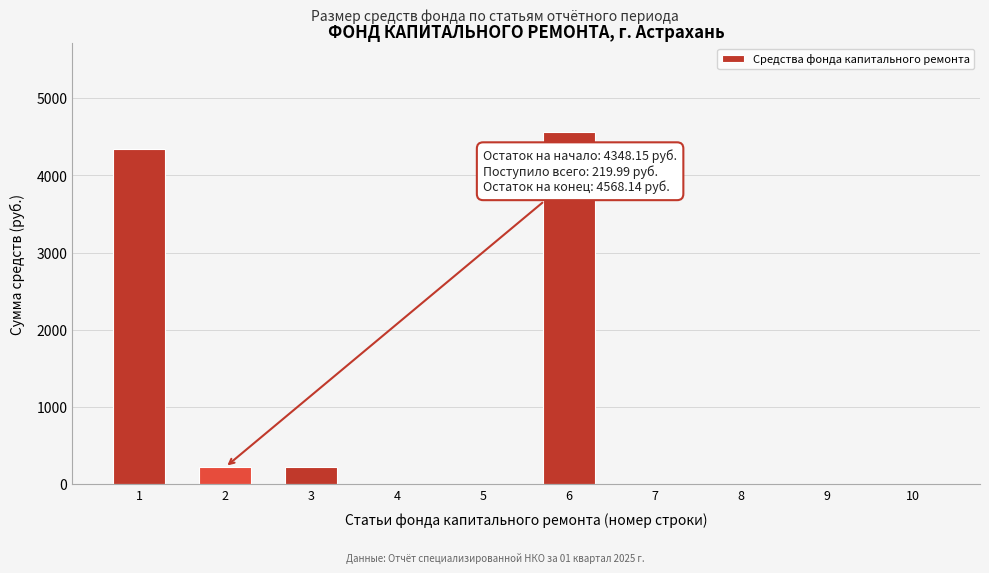

What is the sum of the values at 9 and 3?

218.2